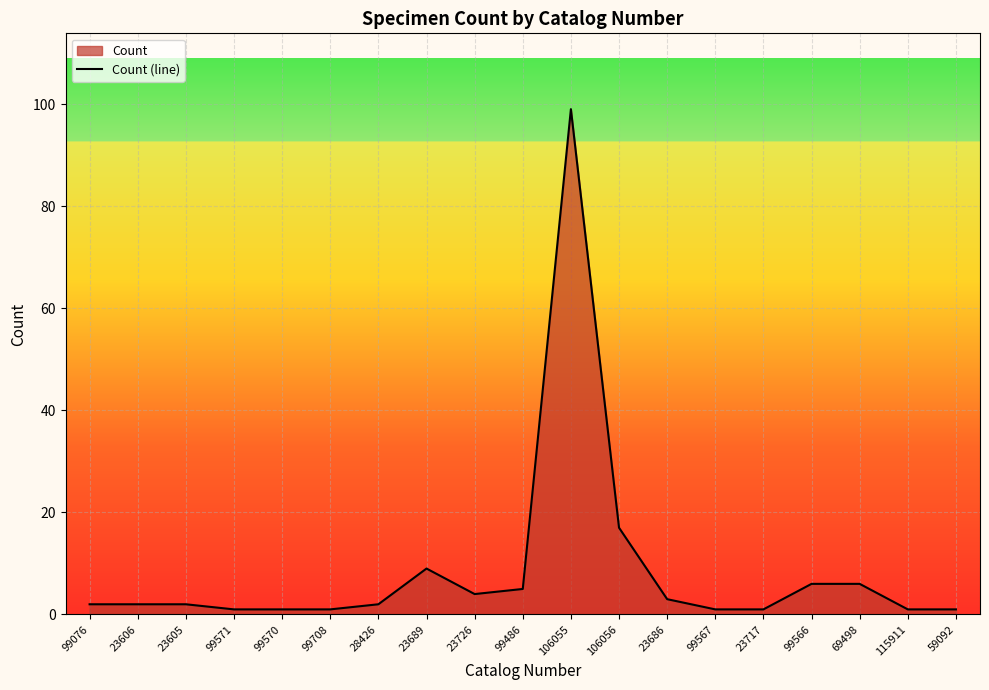

Which label corresponds to the largest value in the chart?

106055